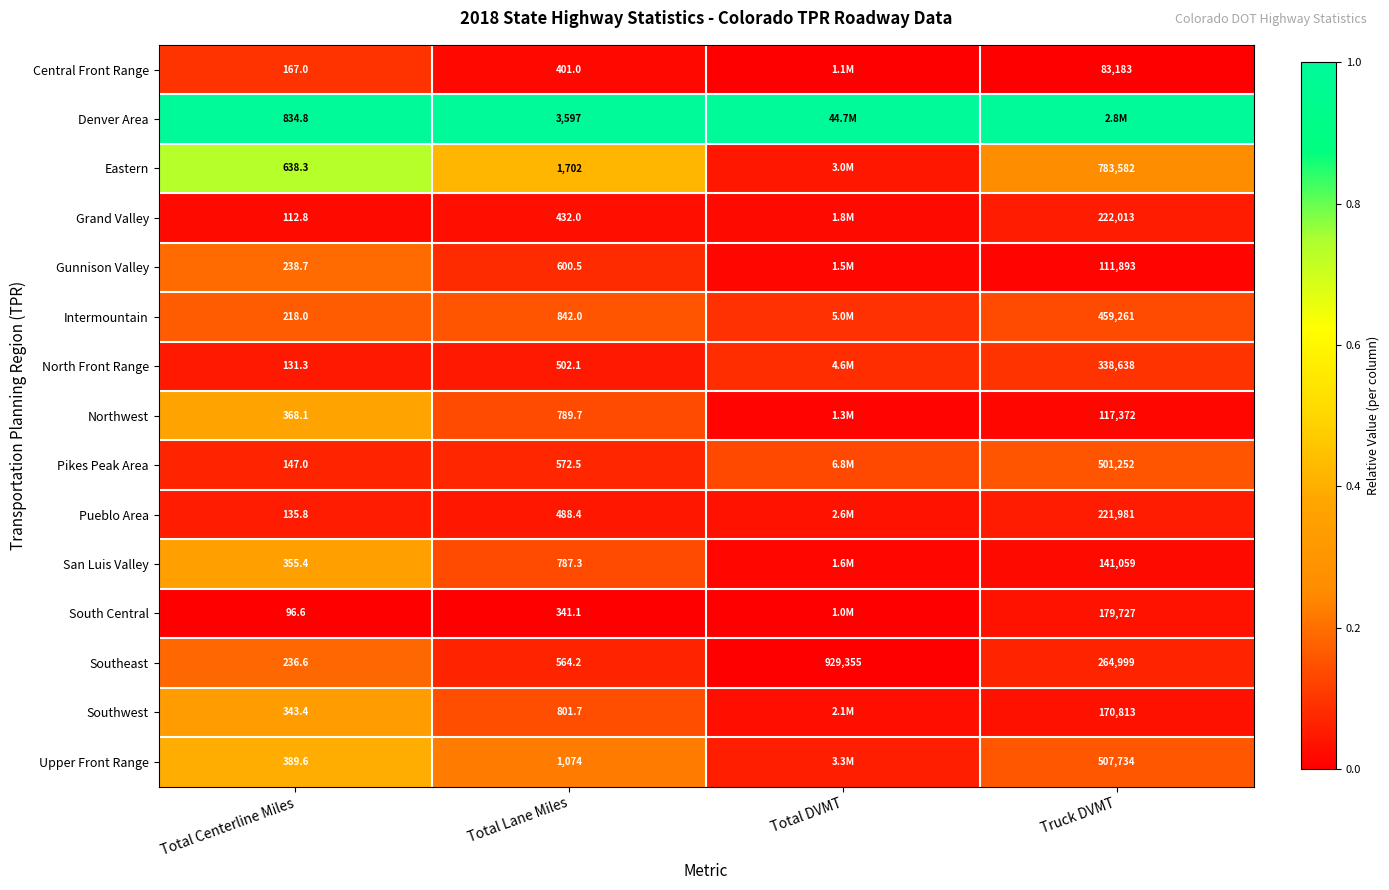

List the labels in order of Southeast value, smallest first.

Total Centerline Miles, Total Lane Miles, Truck DVMT, Total DVMT